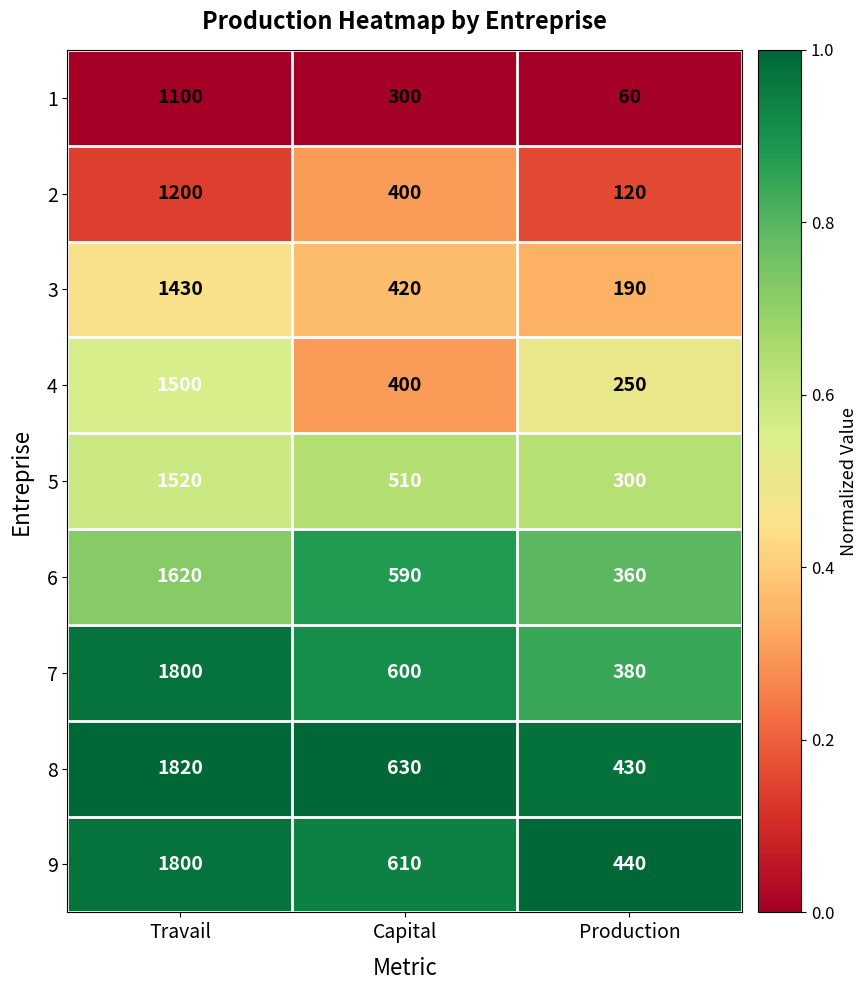

At how many categories does at least one series exceed 222?

3